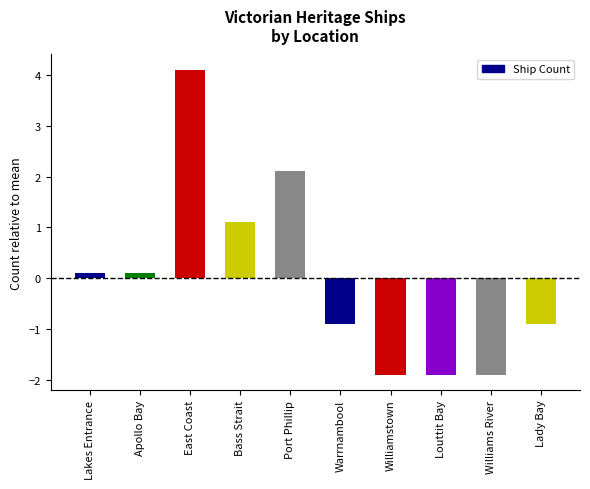

How many values are above zero?

5